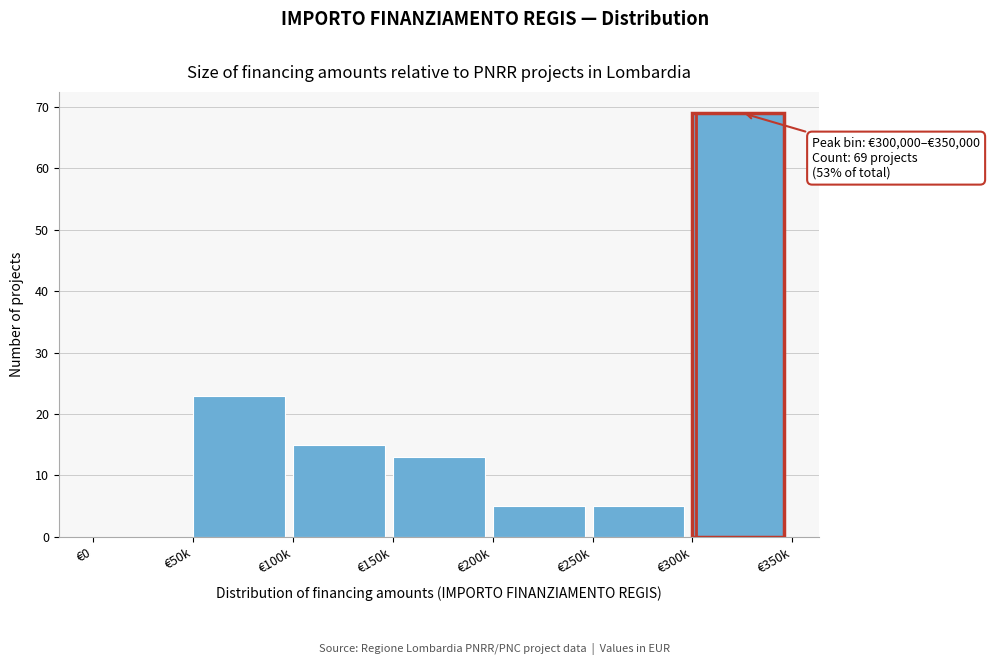

Reading left to right, list all the values displayed in this chart.

€0=0	€50k=23	€100k=15	€150k=13	€200k=5	€250k=5	€300k=69